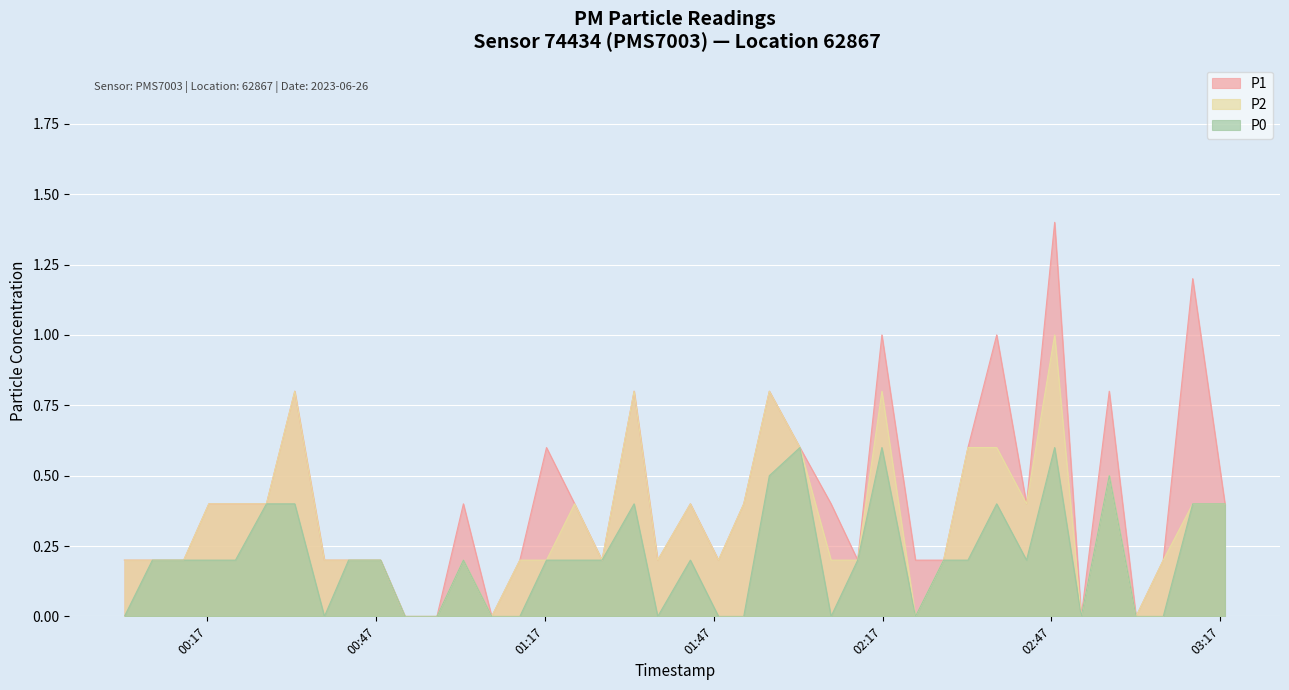

Between 2023-06-26T00:52:08 and 2023-06-26T03:06:52, which series saw the biggest shift?

P1